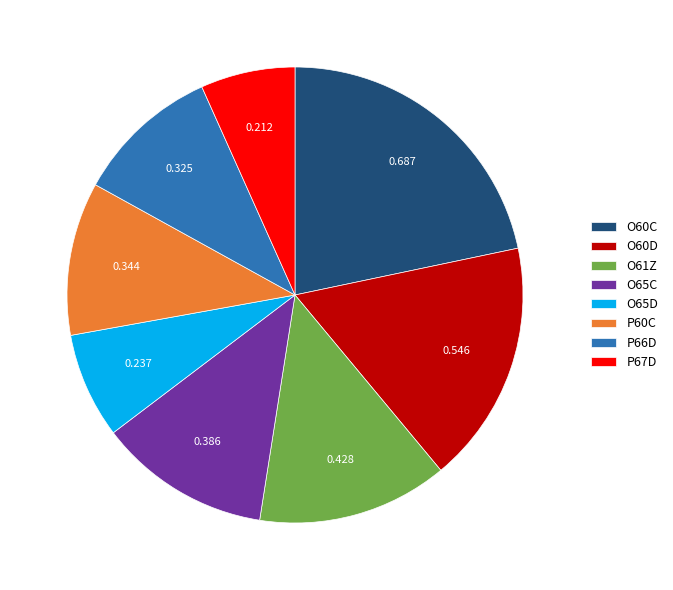

Combined, do O60C and O65C account for over 50%?

No